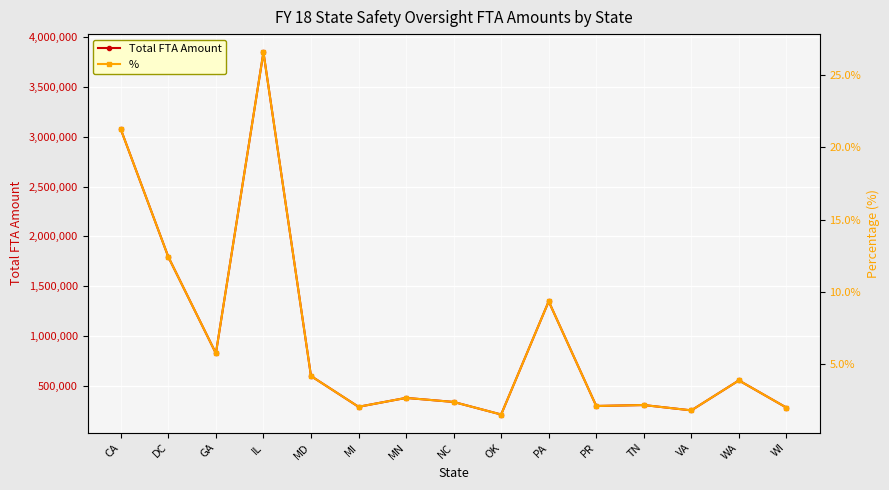

Between GA and PA, which is larger?

PA